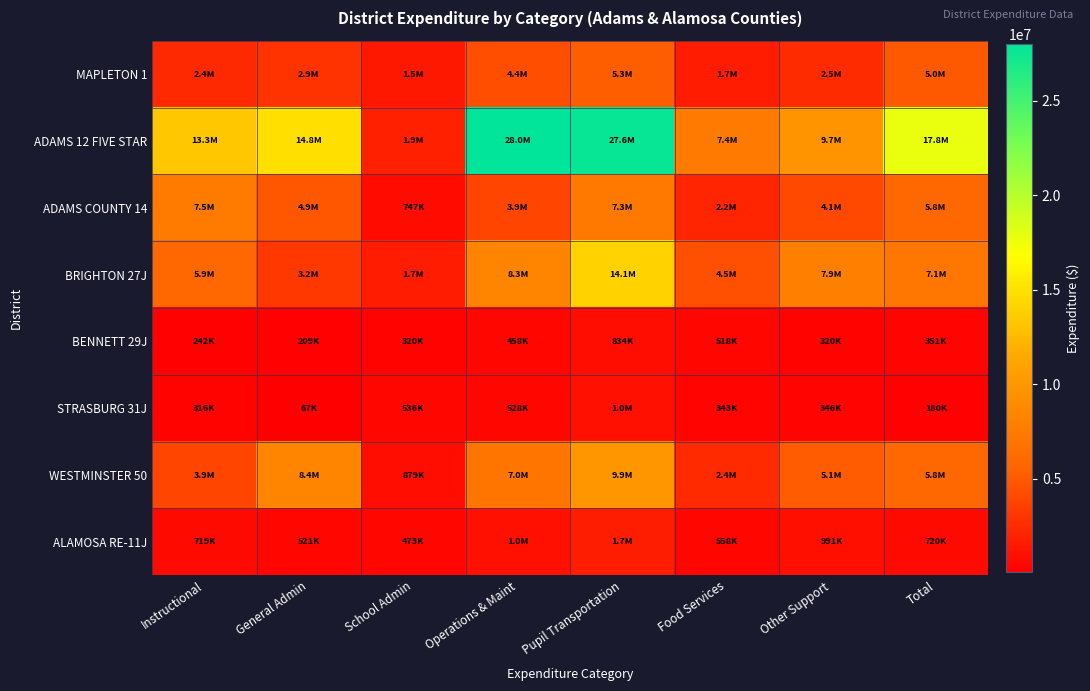

At how many categories does at least one series exceed 8178161?

6